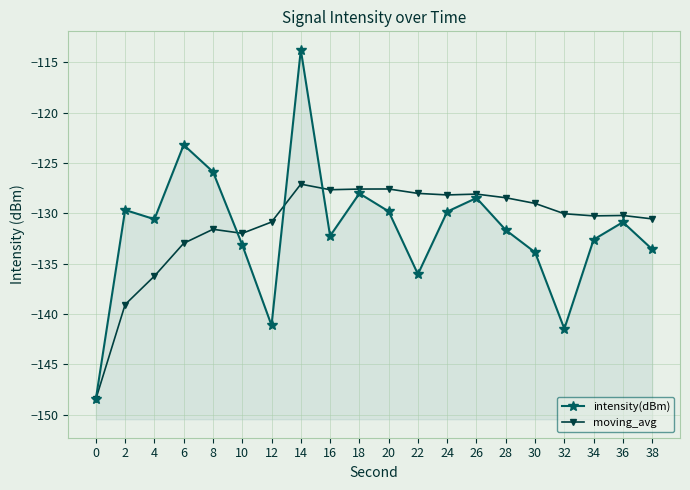

Which series has the largest total across all categories?

moving_avg